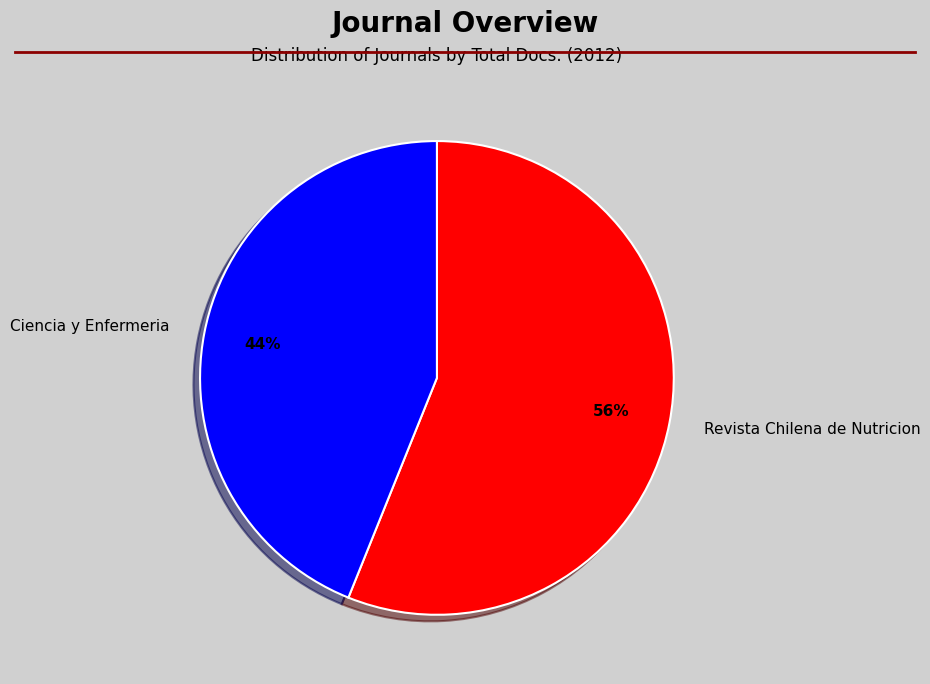

Is the sum of Ciencia y Enfermeria and Revista Chilena de Nutricion greater than half?

Yes